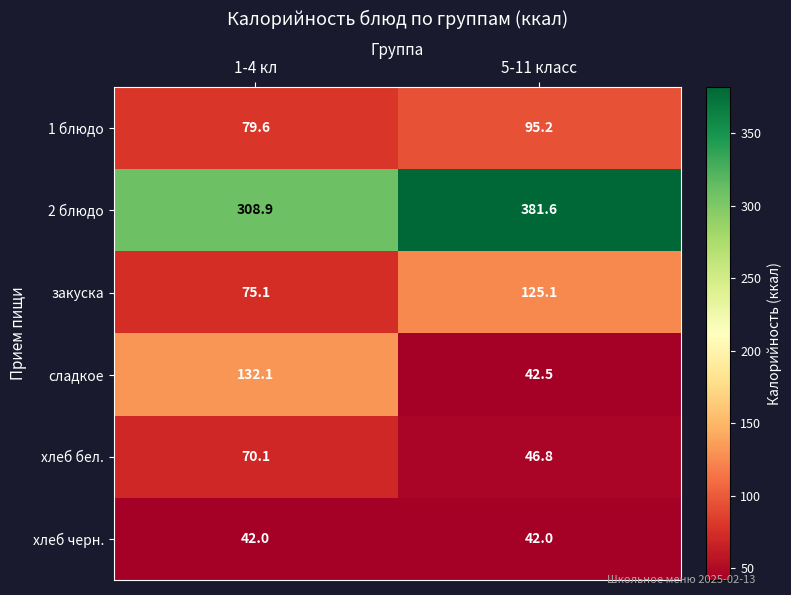

Reading right to left, what are all the values shown in this chart?

1 блюдо: 5-11 класс=95.2	1-4 кл=79.6
2 блюдо: 5-11 класс=381.6	1-4 кл=308.9
закуска: 5-11 класс=125.1	1-4 кл=75.1
сладкое: 5-11 класс=42.5	1-4 кл=132.1
хлеб бел.: 5-11 класс=46.8	1-4 кл=70.1
хлеб черн.: 5-11 класс=42.0	1-4 кл=42.0